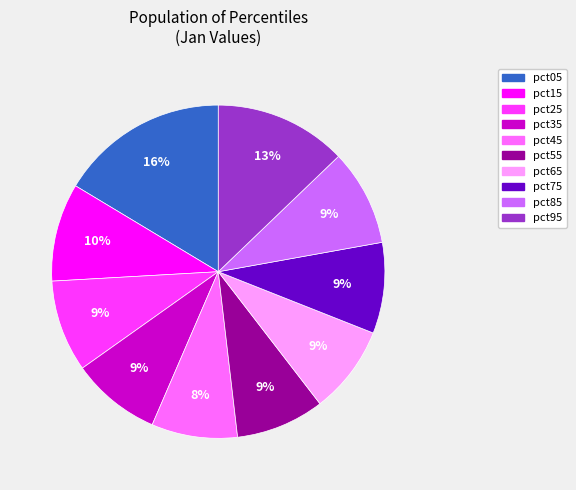

How many slices are in this pie chart?

10